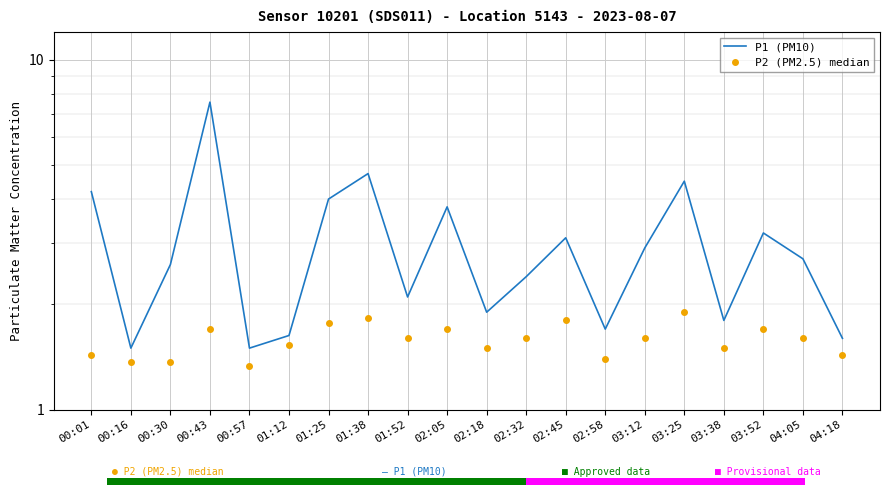

What value does the P2 (PM2.5) median series have at 03:38?

1.5